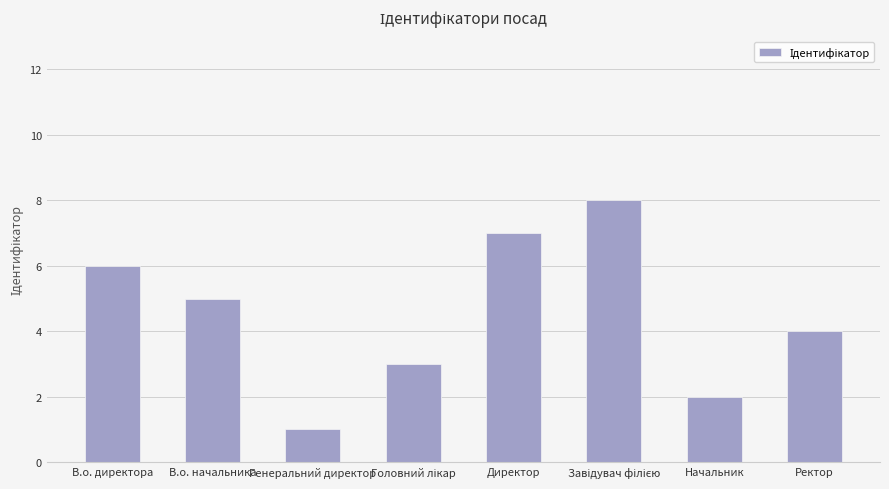

True or false: the data shows 4 at Ректор.

True